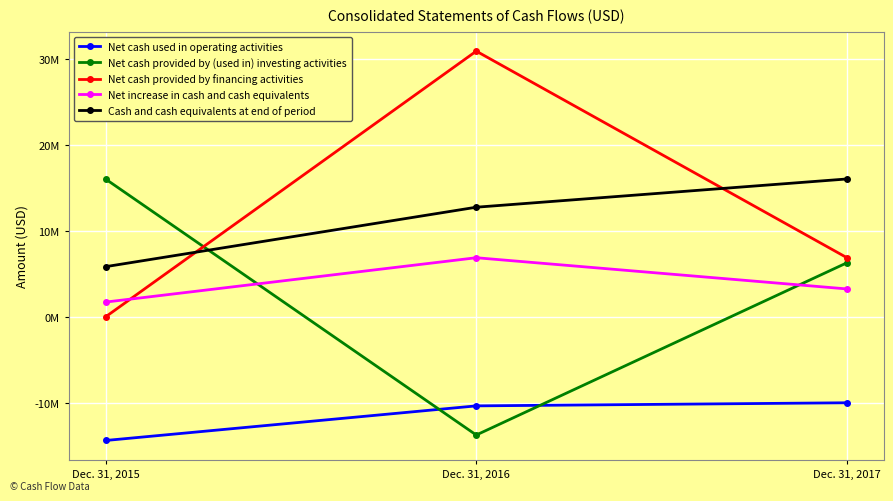

What is the difference between the maximum and minimum values in the Net cash provided by (used in) investing activities series?

29787000